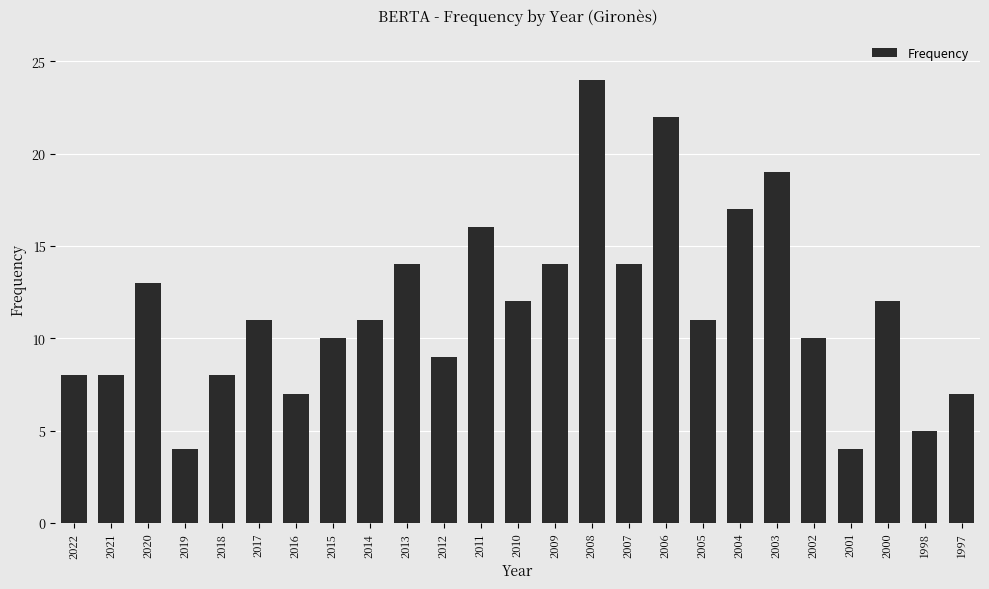

Which has a higher value, 2019 or 2021?

2021